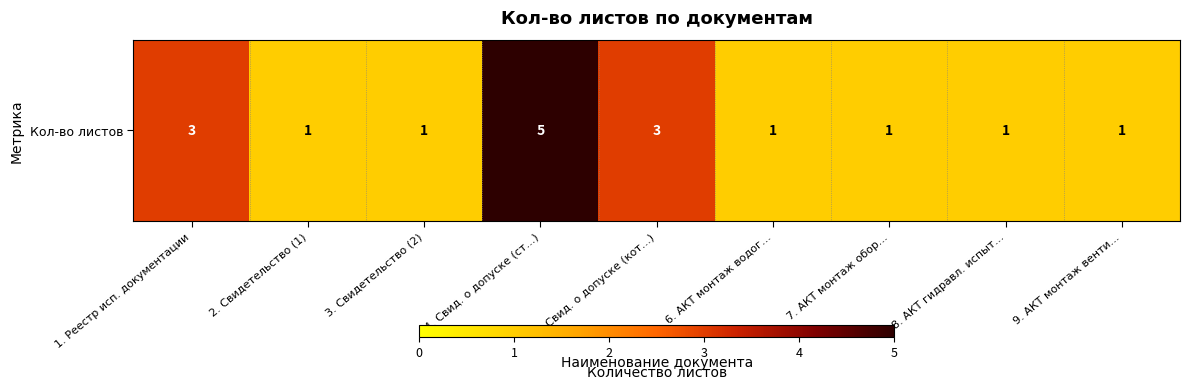

Is it true that the value at 8. АКТ гидравл. испыт... is 0?

False